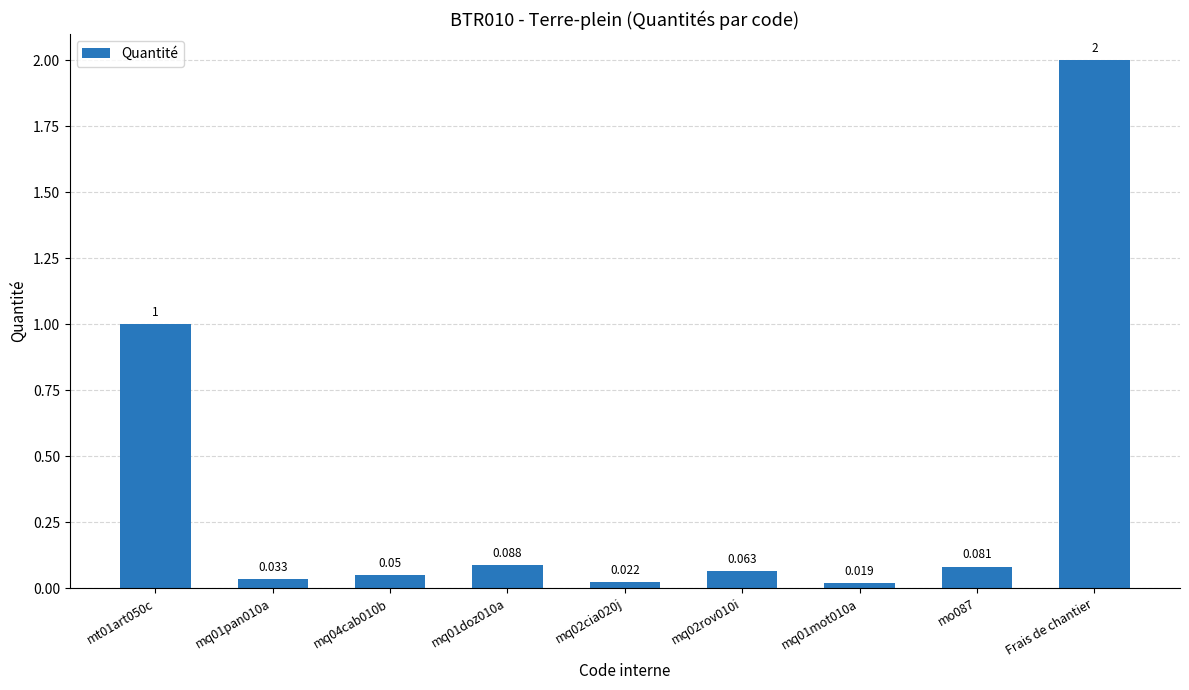

Which label corresponds to the largest value in the chart?

Frais de chantier